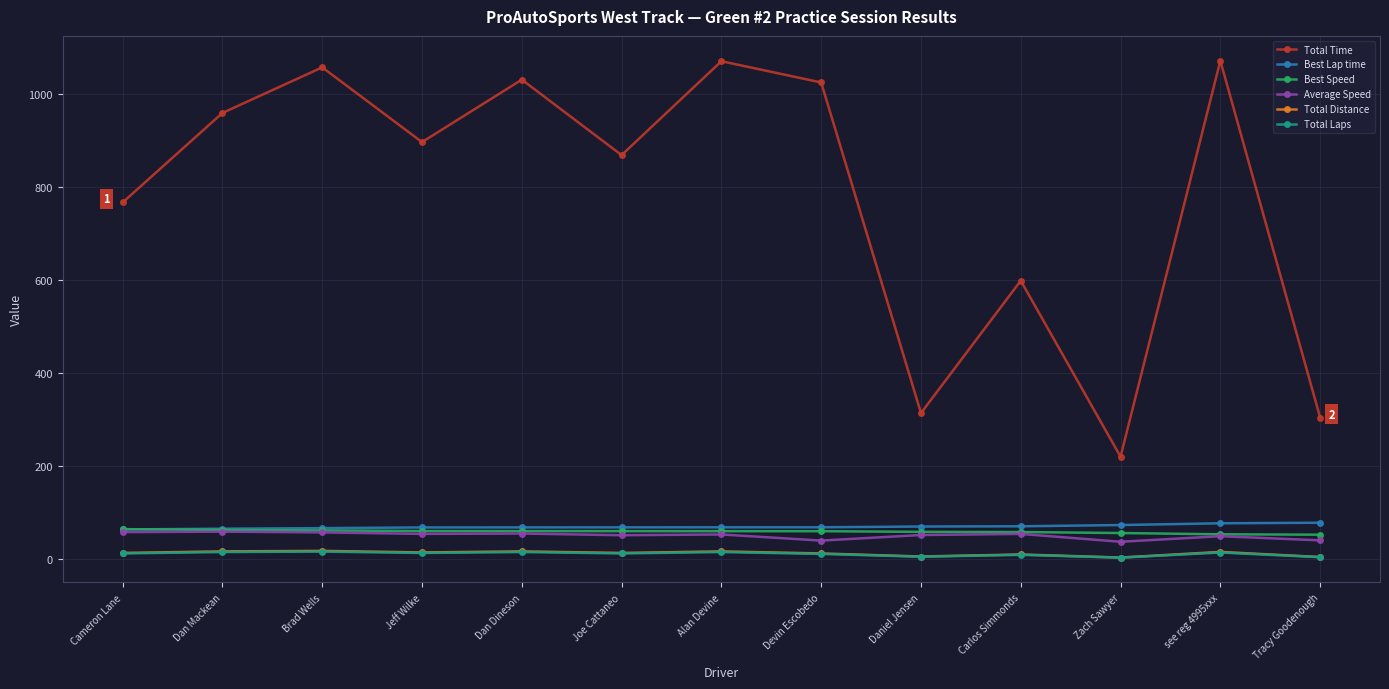

Which series has the largest total across all categories?

Total Time